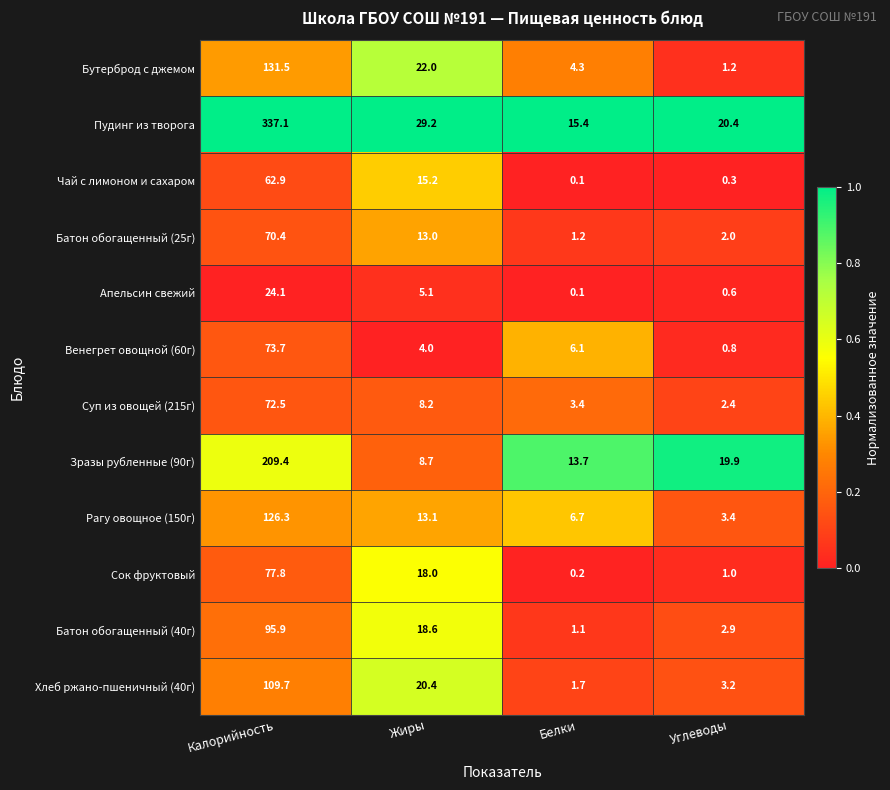

Which series has the largest total across all categories?

Пудинг из творога